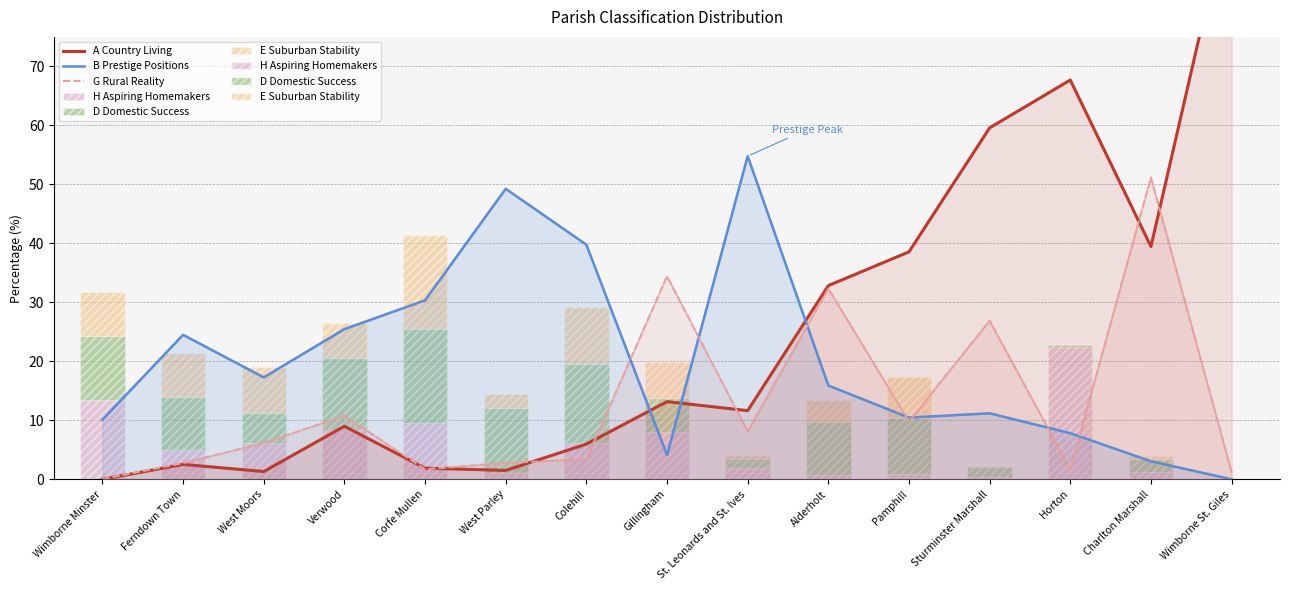

What is the total value across all series at Wimborne St. Giles?

100.0